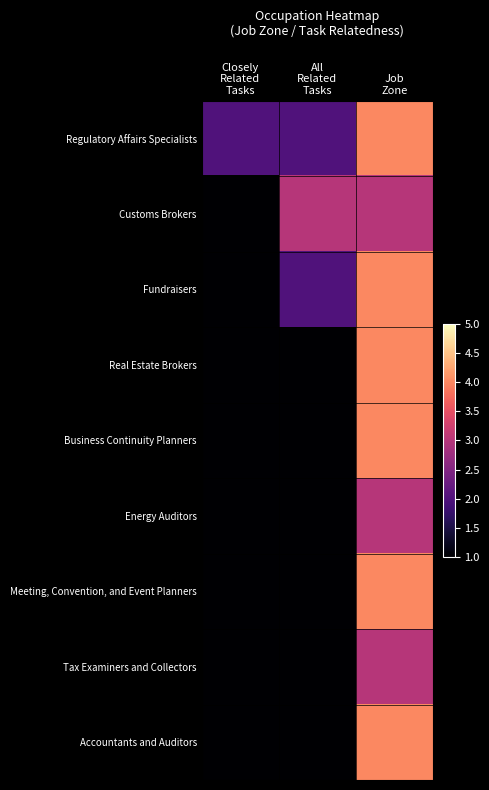

Reading left to right, list all the values displayed in this chart.

Regulatory Affairs Specialists: Closely
Related
Tasks=2	All
Related
Tasks=2	Job
Zone=4
Customs Brokers: Closely
Related
Tasks=1	All
Related
Tasks=3	Job
Zone=3
Fundraisers: Closely
Related
Tasks=1	All
Related
Tasks=2	Job
Zone=4
Real Estate Brokers: Closely
Related
Tasks=1	All
Related
Tasks=1	Job
Zone=4
Business Continuity Planners: Closely
Related
Tasks=1	All
Related
Tasks=1	Job
Zone=4
Energy Auditors: Closely
Related
Tasks=1	All
Related
Tasks=1	Job
Zone=3
Meeting, Convention, and Event Planners: Closely
Related
Tasks=1	All
Related
Tasks=1	Job
Zone=4
Tax Examiners and Collectors: Closely
Related
Tasks=1	All
Related
Tasks=1	Job
Zone=3
Accountants and Auditors: Closely
Related
Tasks=1	All
Related
Tasks=1	Job
Zone=4